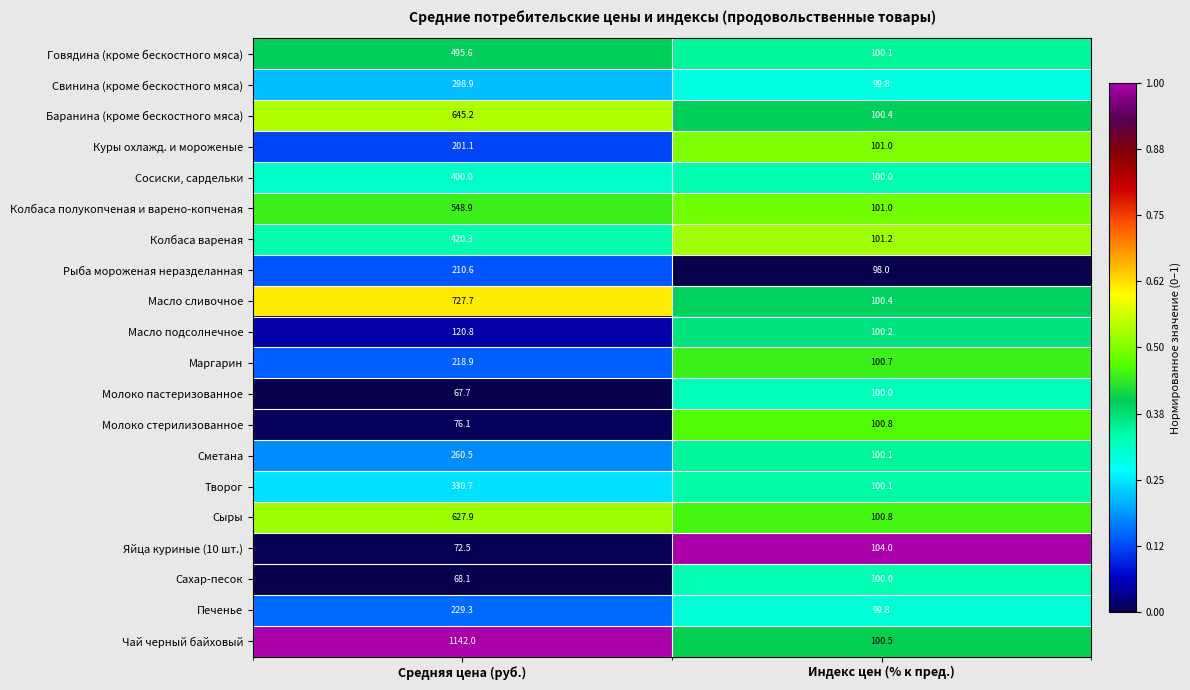

What is the difference between the Говядина (кроме бескостного мяса) values at Индекс цен (% к пред.) and Средняя цена (руб.)?

395.5